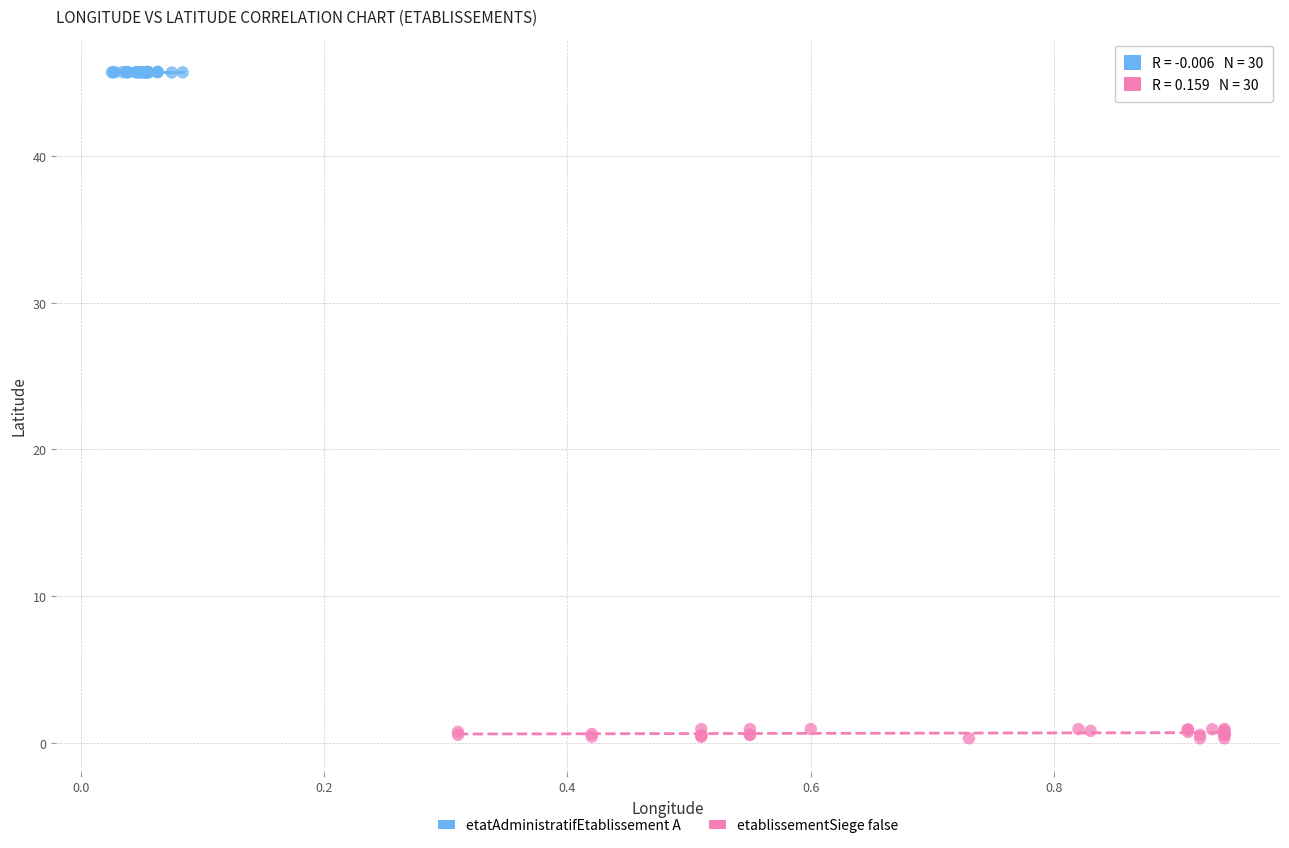

Which series reaches the maximum Y coordinate?

etatAdministratifEtablissement A